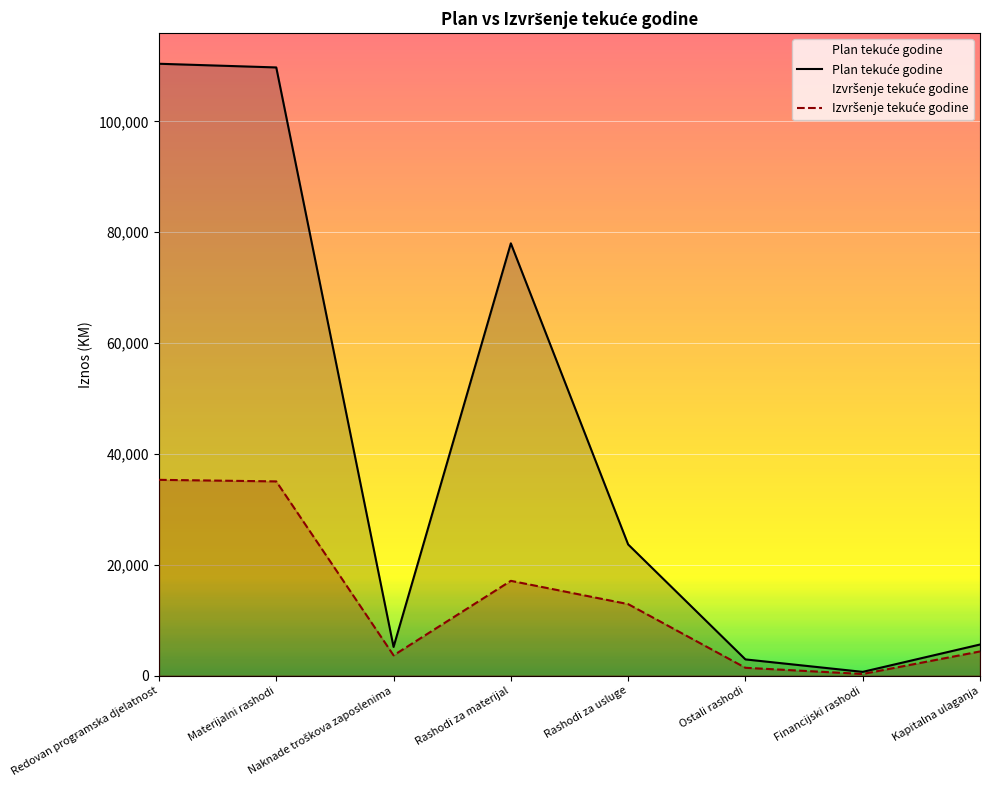

What is the value of the Plan tekuće godine point at the 5th from the left?

23662.0